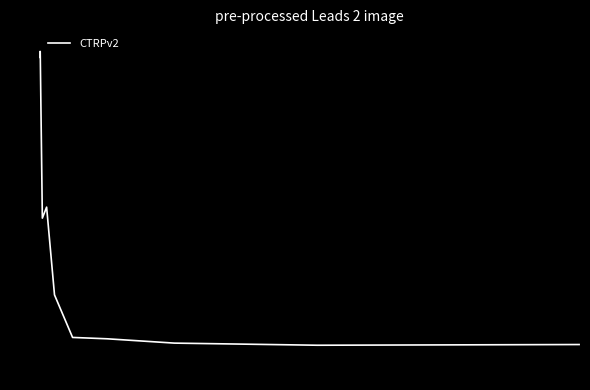

What is the difference between the maximum and second lowest values?

102.2